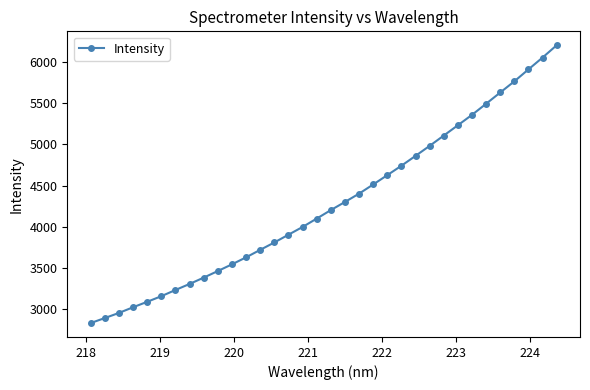

What is the greatest value displayed?

6204.1